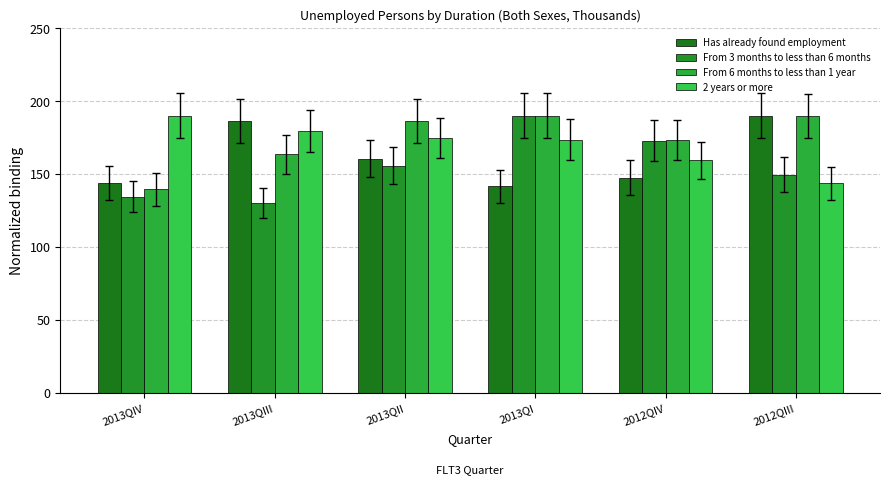

How many categories are shown in the chart?

6